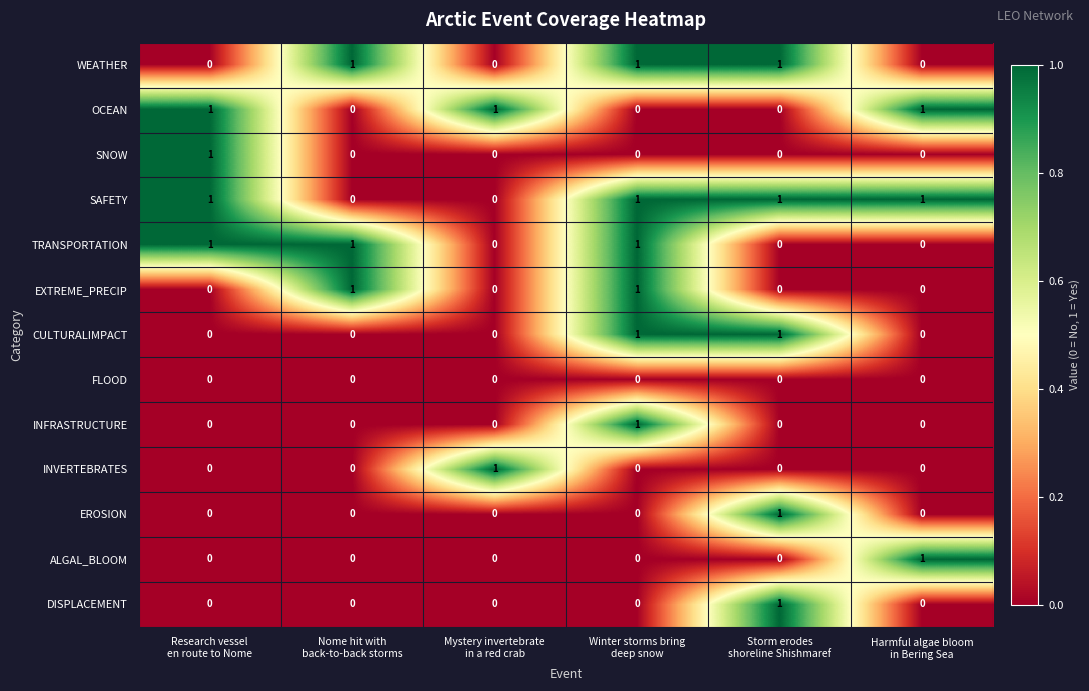

How many DISPLACEMENT values are between 0 and 1?

6